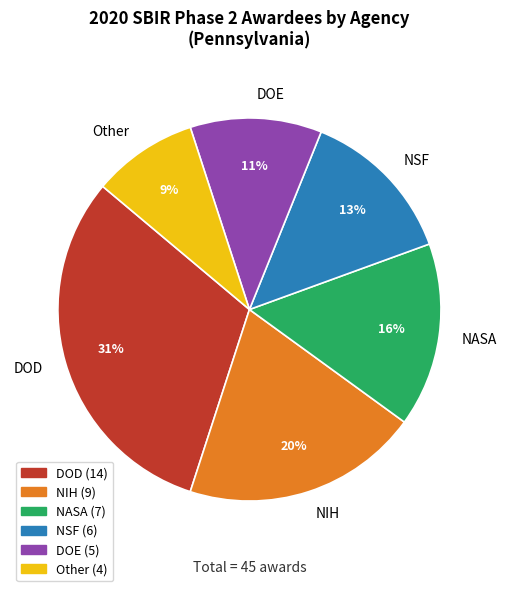

True or false: NSF accounts for 13% of the total.

True